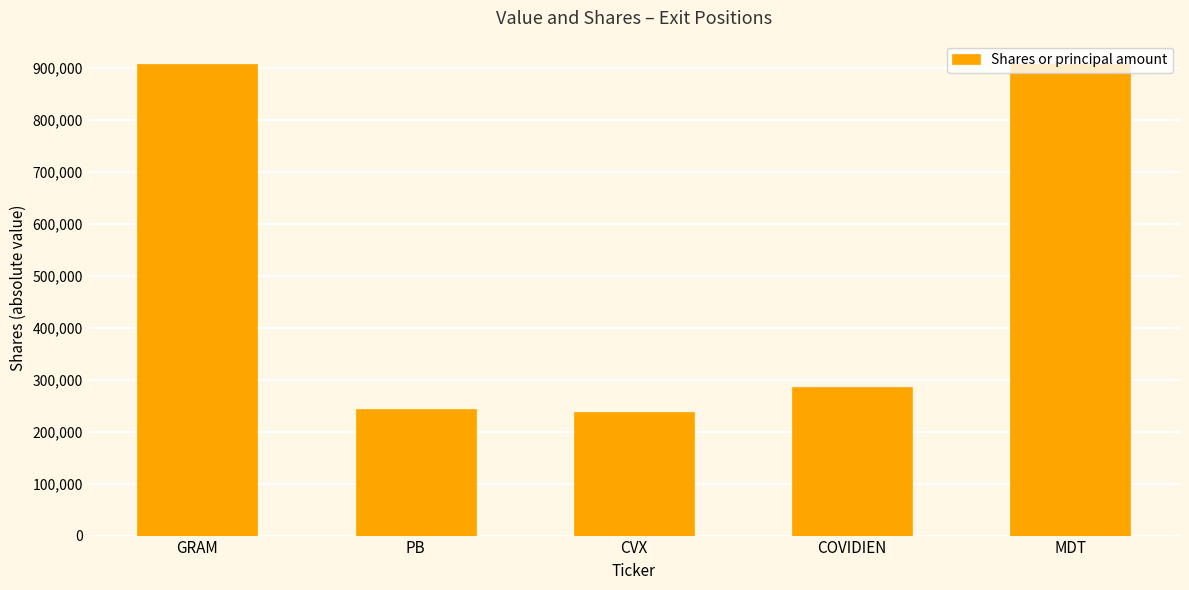

How many data points are less than 285743?

2